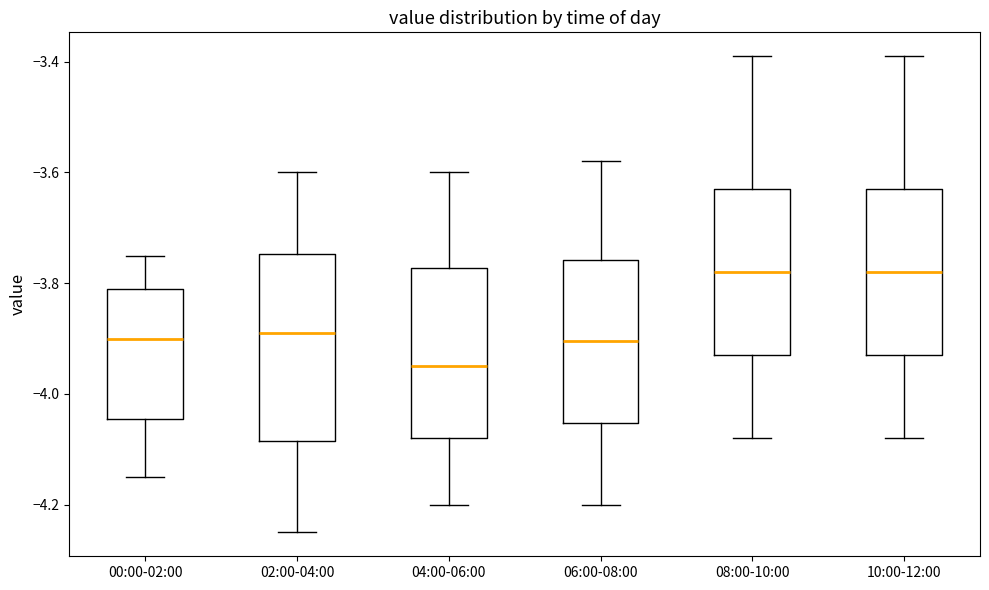

Which box has the lowest median line?

04:00-06:00